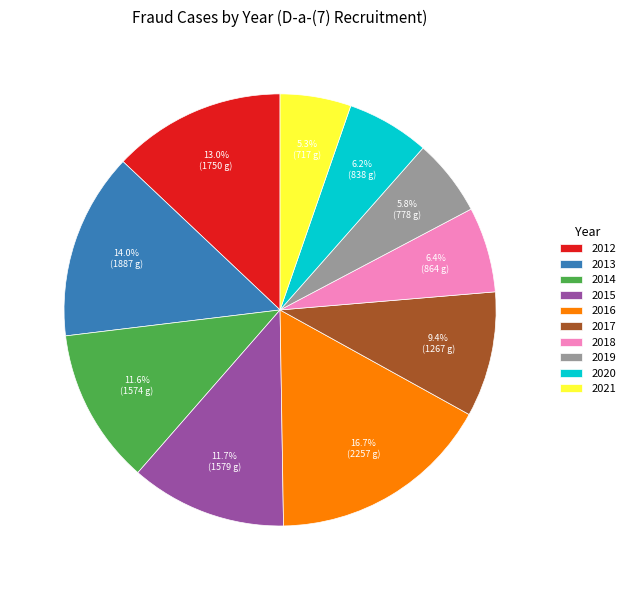

What percentage do 2019 and 2021 together represent?

11.1%